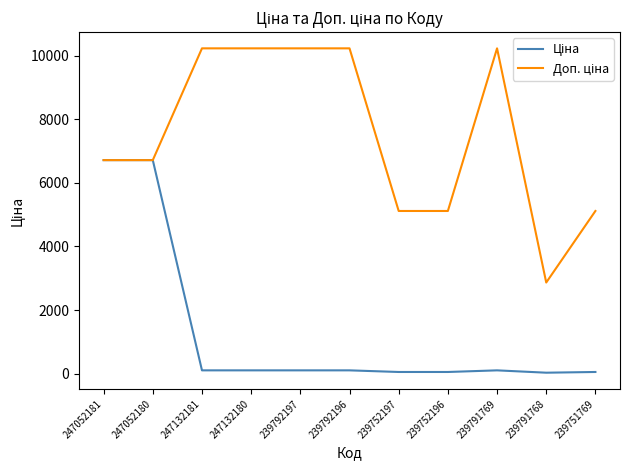

Is this an area chart (filled region under the line)?

No